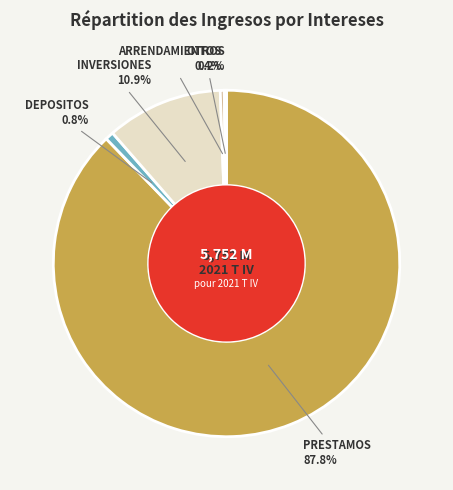

Rank the categories by value from highest to lowest.

PRESTAMOS, INVERSIONES, DEPOSITOS, ARRENDAMIENTOS, OTROS